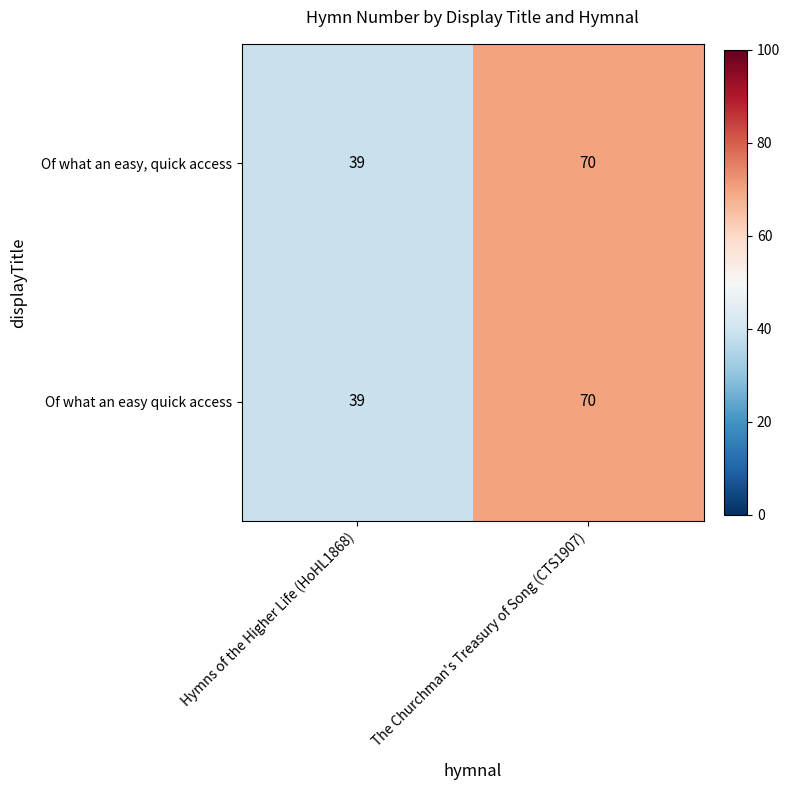

Rank the categories by Of what an easy quick access value from lowest to highest.

Hymns of the Higher Life (HoHL1868), The Churchman's Treasury of Song (CTS1907)